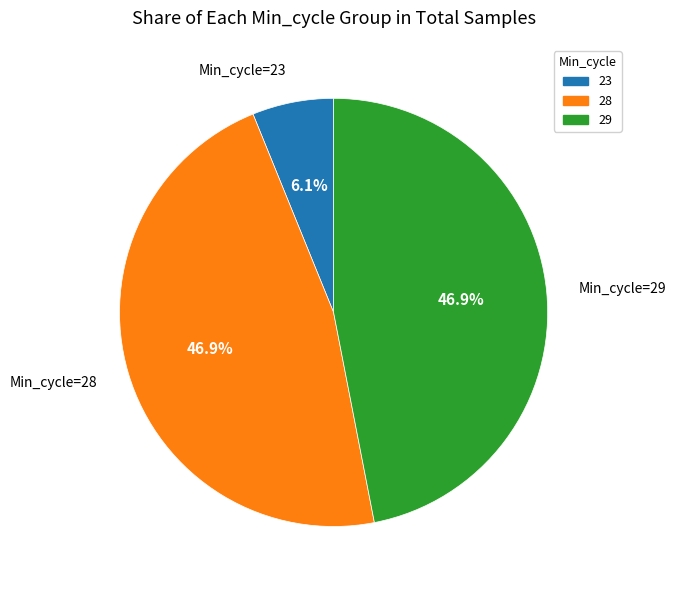

Does any single category account for the majority?

No